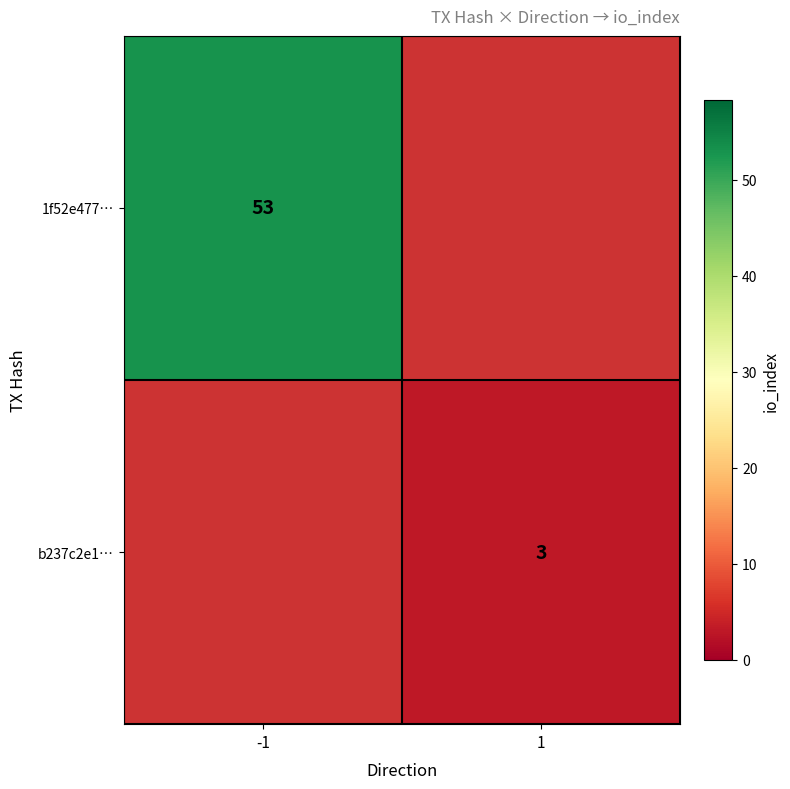

Is it true that 1f52e477… equals 53 at -1?

True